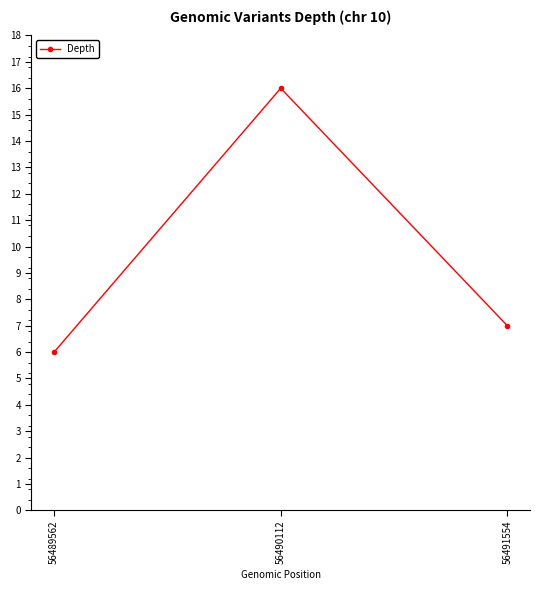

What is the sum of all values?

29